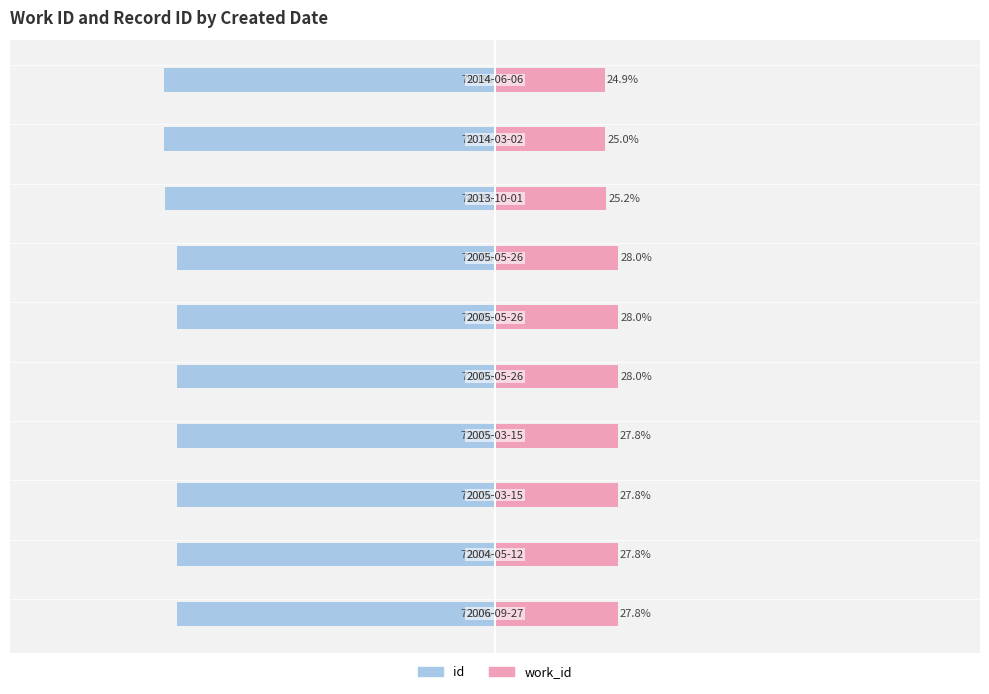

How many bars are there in total?

20